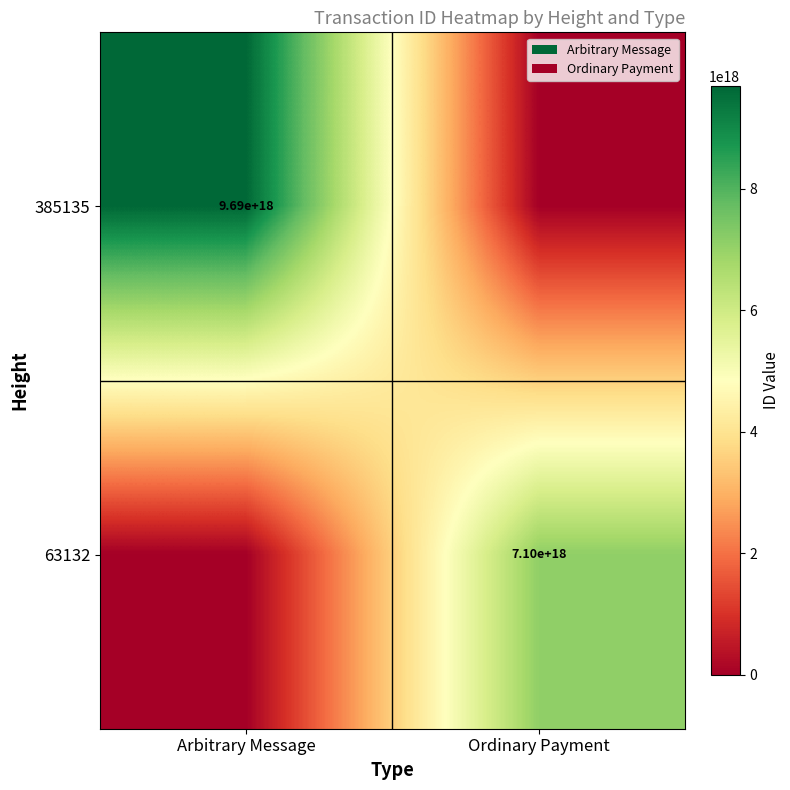

The value of 63132 at Ordinary Payment is 7100000000000000000. True or false?

True